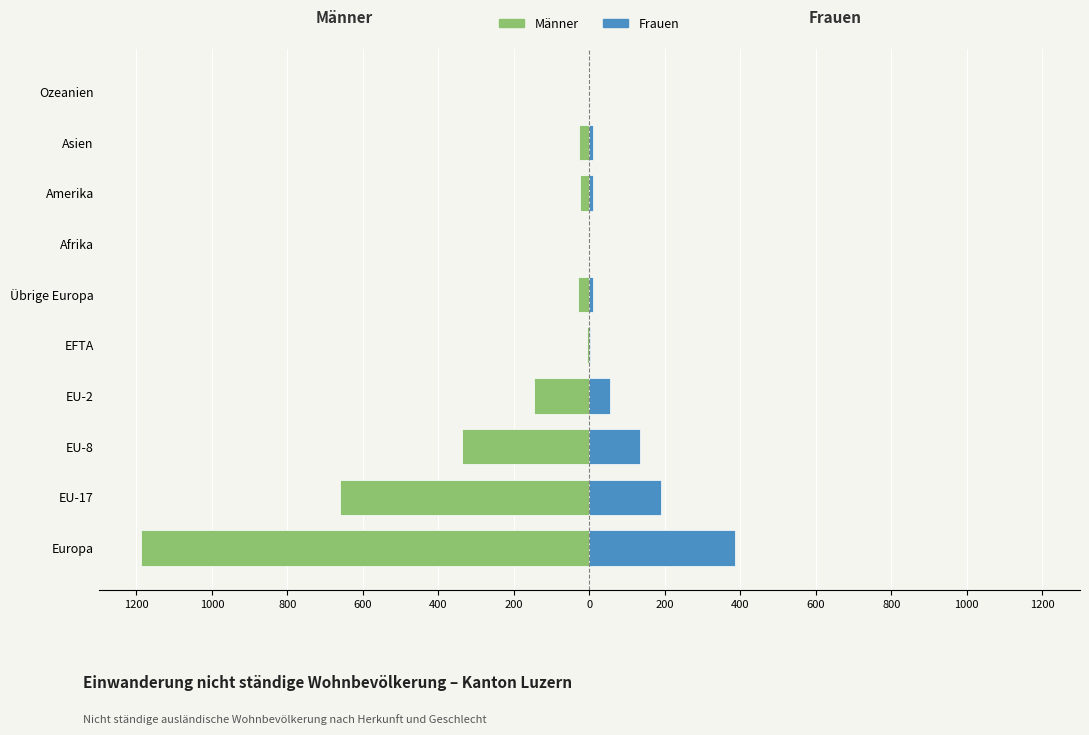

What is the average value of the Frauen series?

79